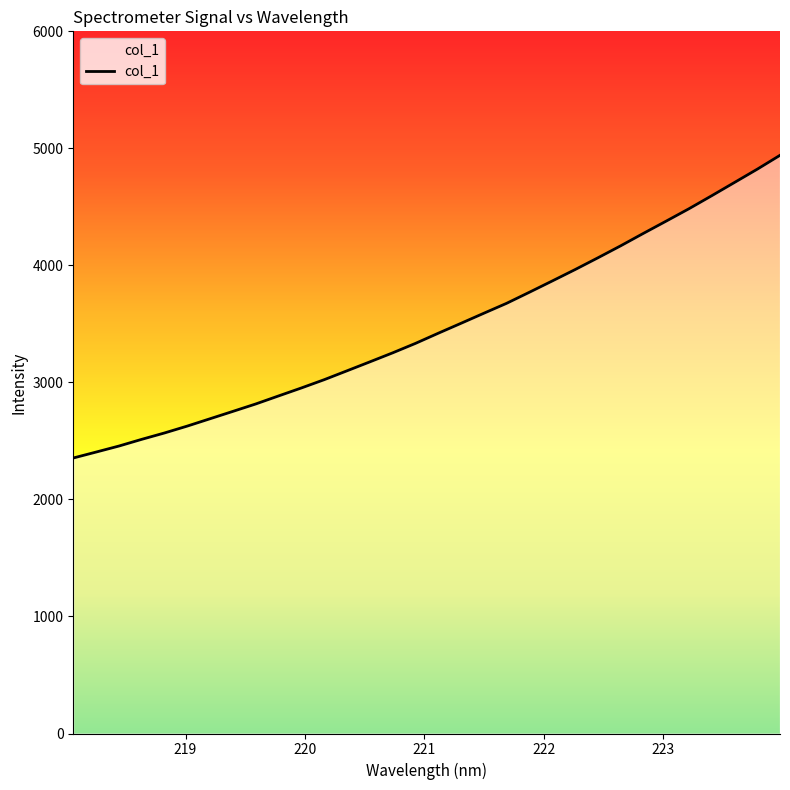

True or false: the data has more than 0 interior local peaks.

False